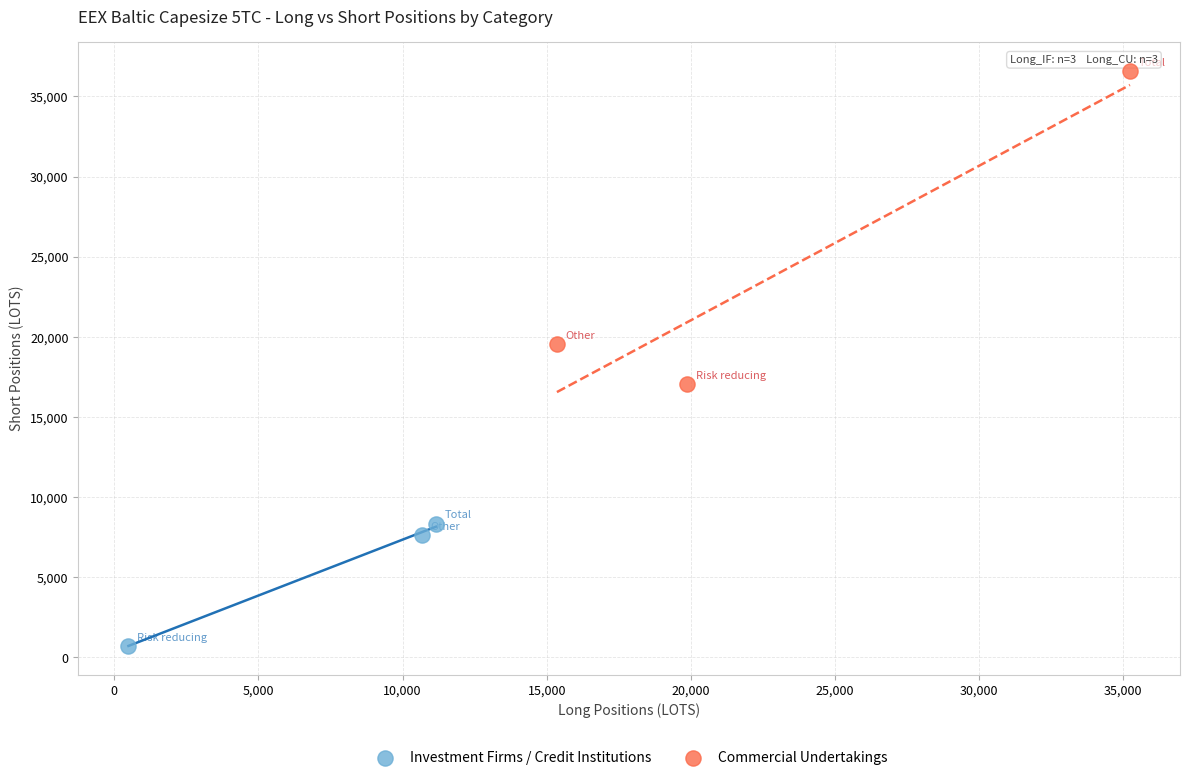

Which series has the largest Y range (max minus min)?

Commercial Undertakings